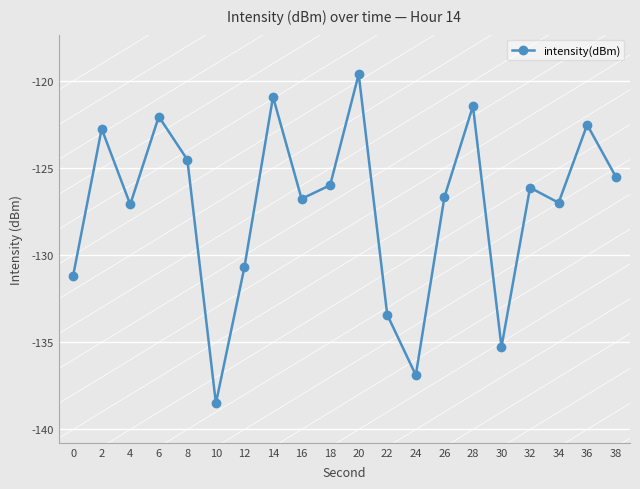

What value does the data have at 0?

-131.2